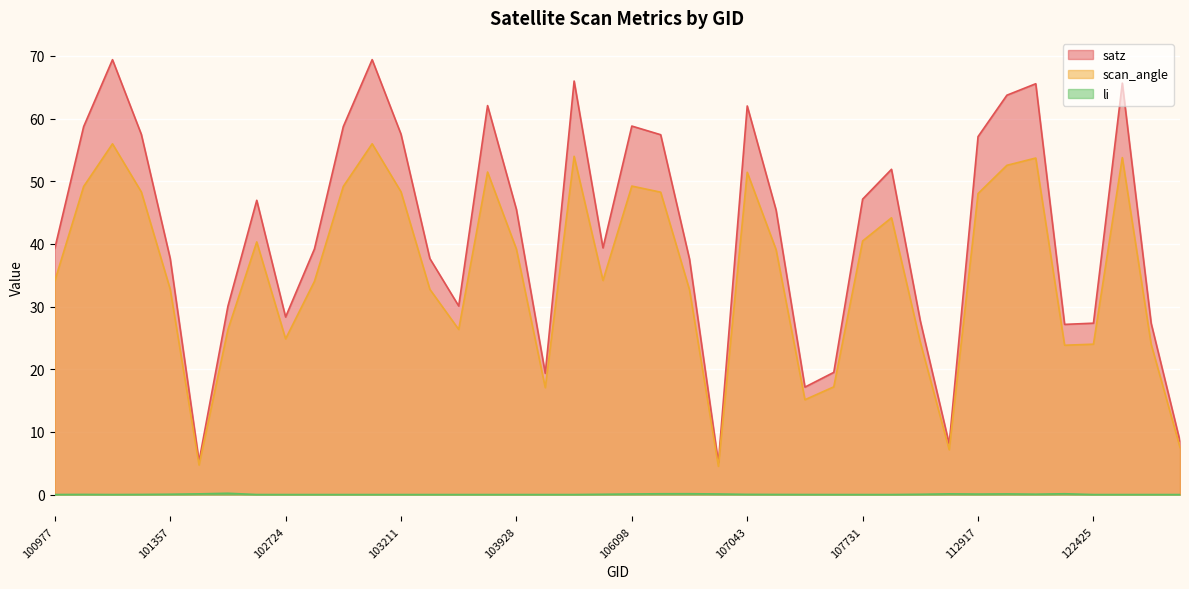

The scan_angle series shows 32.7 at 106467. True or false?

True